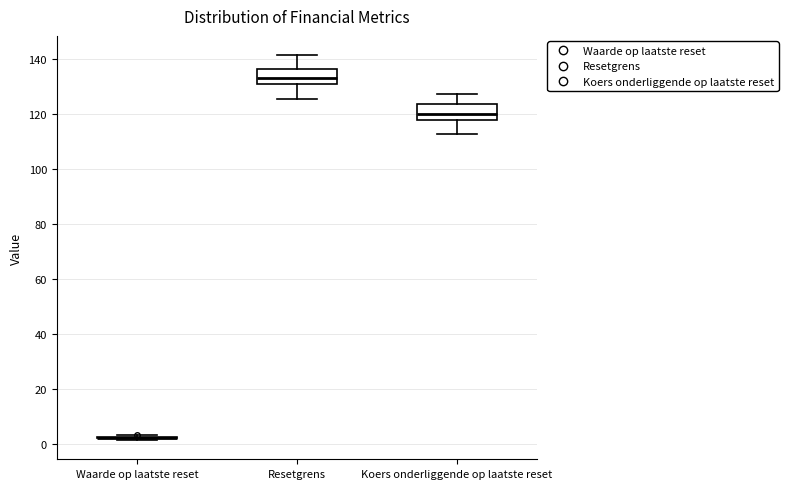

Reading left to right, transcribe this box plot: for each box, give where its median line is, the range the box spans, and where its two whiskers end, as read against the y-axis. The values are not printed on the chart, so give them approximately, as read against the axis.

Waarde op laatste reset: box collapsed to a line at 2, whiskers 2 to 4
Resetgrens: median 134, box 132 to 136, whiskers 126 to 142
Koers onderliggende op laatste reset: median 120, box 118 to 124, whiskers 112 to 128